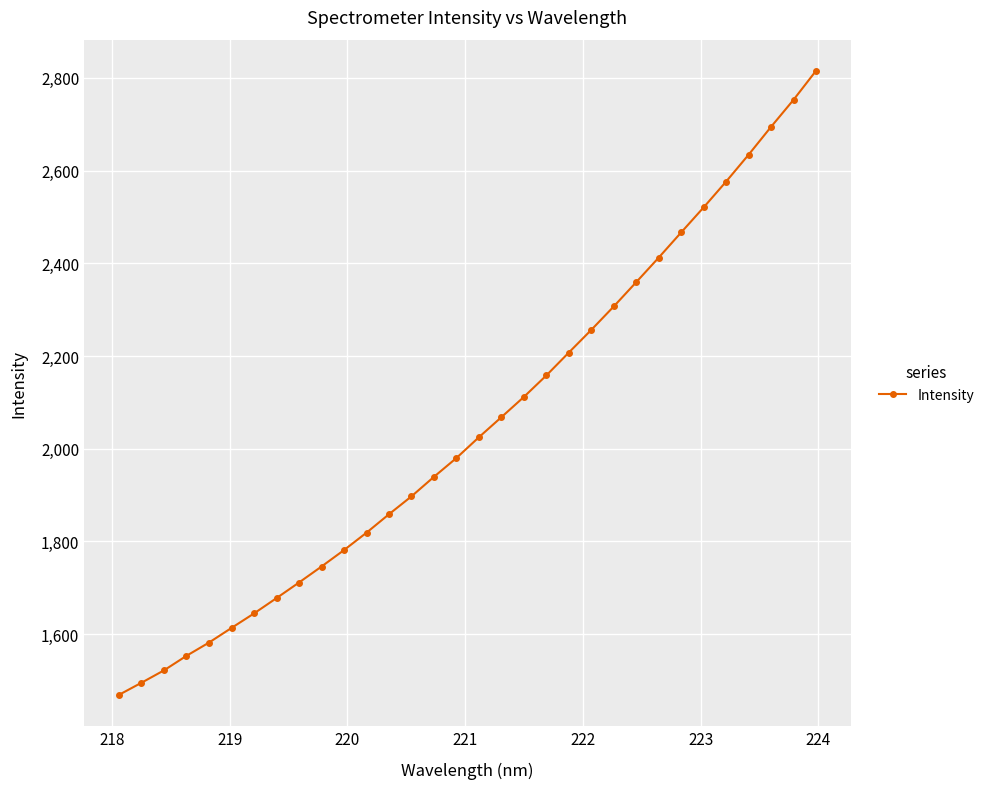

What is the minimum value shown in the chart?

1469.1